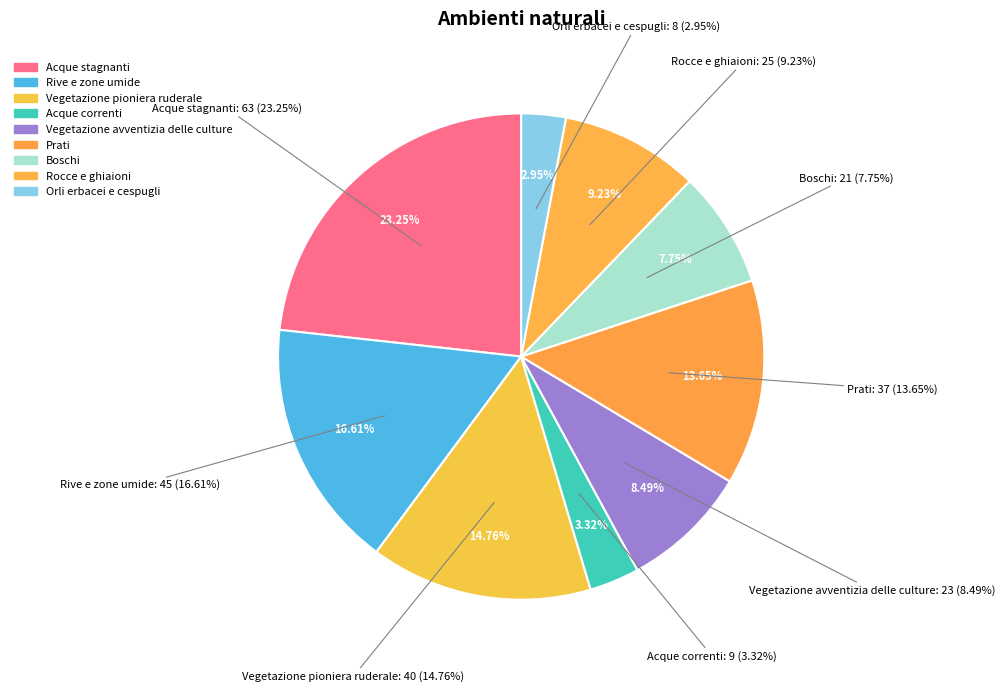

Count the number of slices in the pie.

9